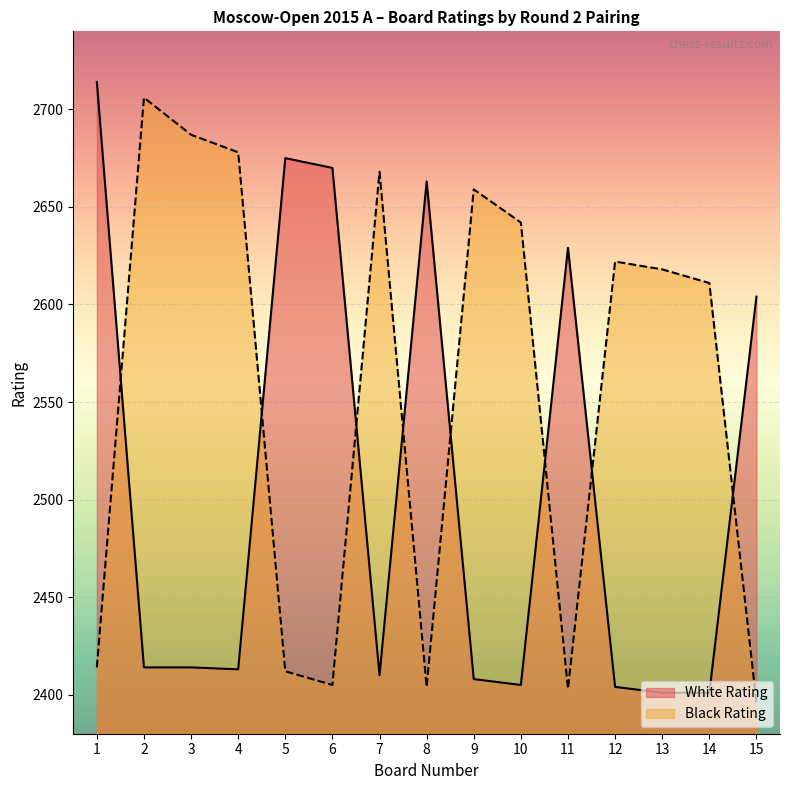

What is the smallest value displayed?

2396